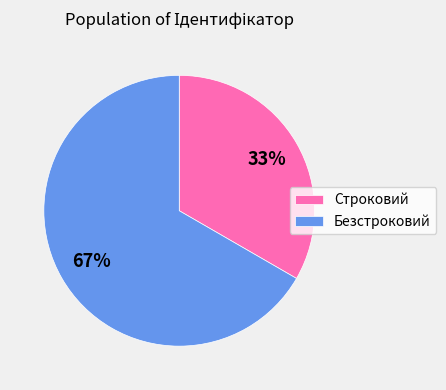

Which category has the smallest portion of the pie?

Строковий